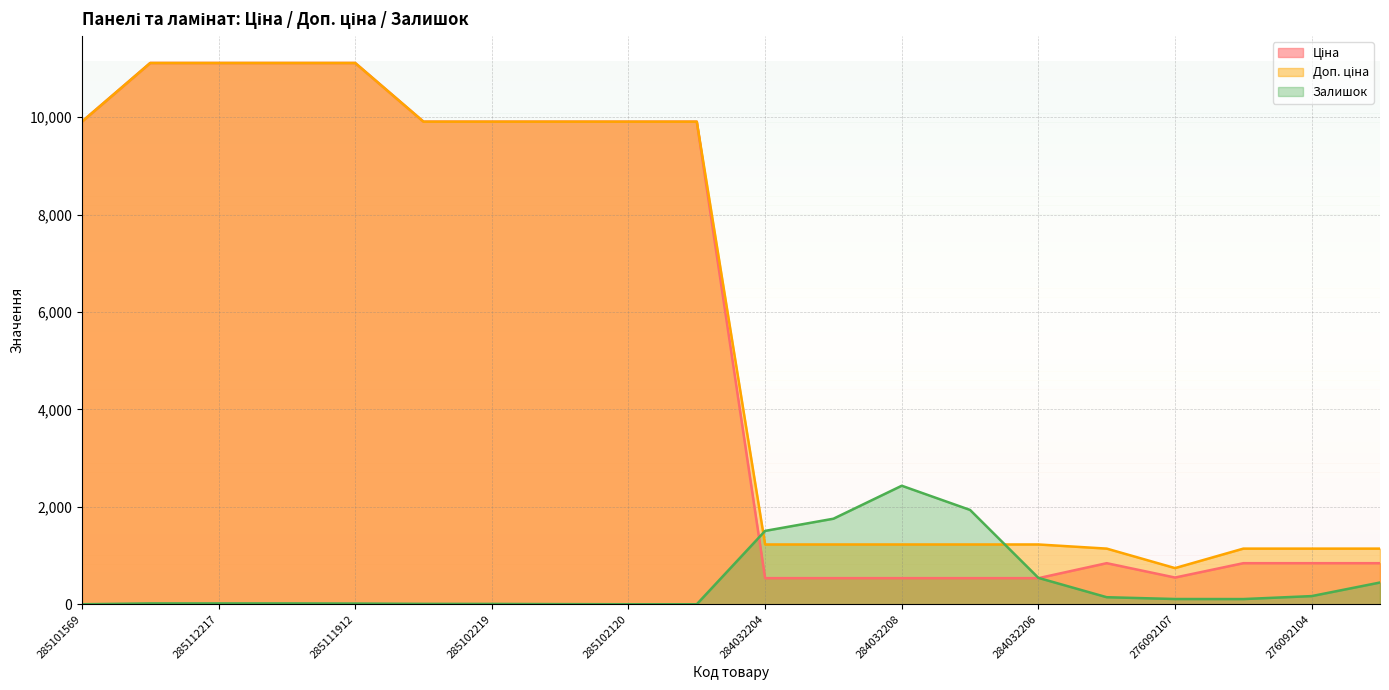

Reading left to right, list all the values displayed in this chart.

Ціна: 9908.5	11113.6	11113.6	11113.6	11113.6	9908.5	9908.5	9908.5	9908.5	9908.5	535.4	535.4	535.4	535.4	535.4	842.8	547.8	842.8	842.8	842.8
Доп. ціна: 9908.5	11113.6	11113.6	11113.6	11113.6	9908.5	9908.5	9908.5	9908.5	9908.5	1227.2	1227.2	1227.2	1227.2	1227.2	1142.1	742.0	1142.1	1142.1	1142.1
Залишок: 0.0	17.0	17.0	17.0	14.0	8.0	7.0	3.0	0.0	0.0	1506.0	1756.0	2433.0	1936.0	541.0	144.0	107.0	106.0	167.0	446.0